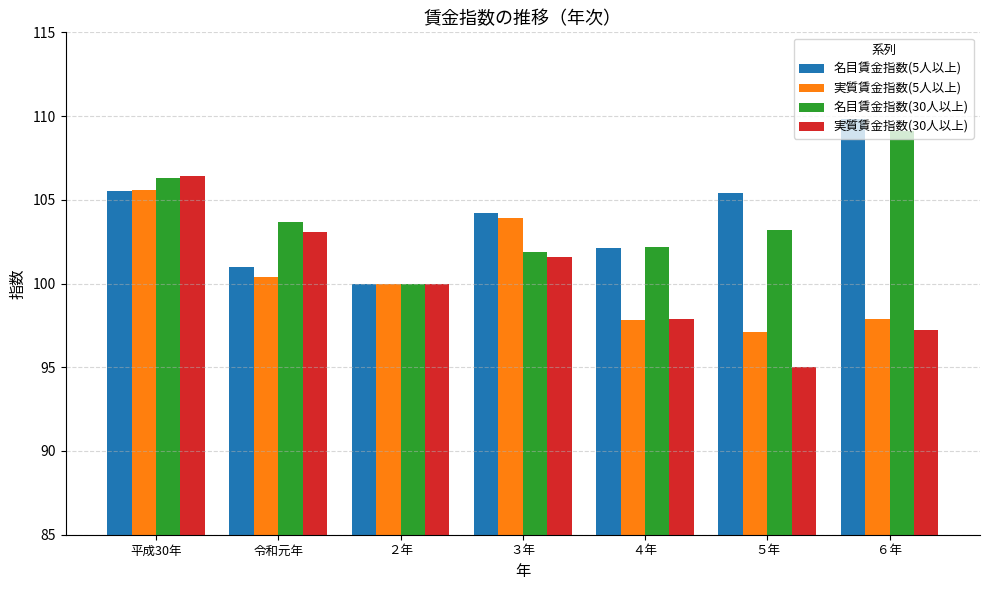

List the series in order of their peak value, lowest first.

実質賃金指数(5人以上), 実質賃金指数(30人以上), 名目賃金指数(30人以上), 名目賃金指数(5人以上)